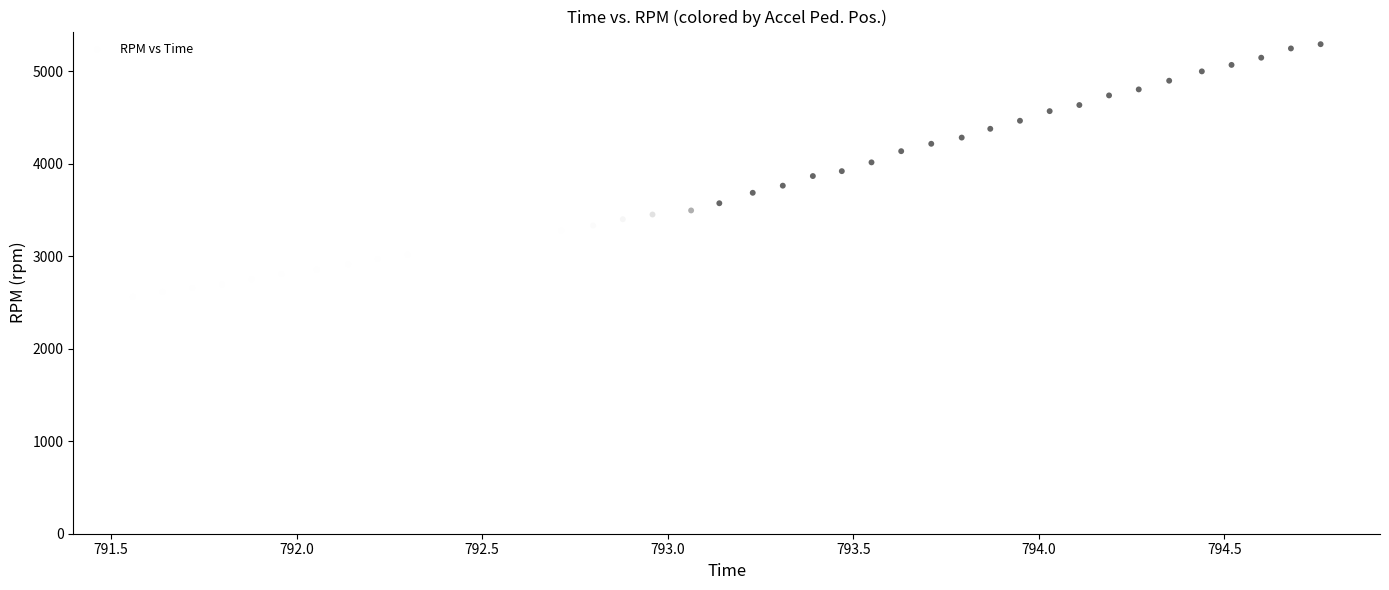

What is the range of Y values (max minus min)?

2733